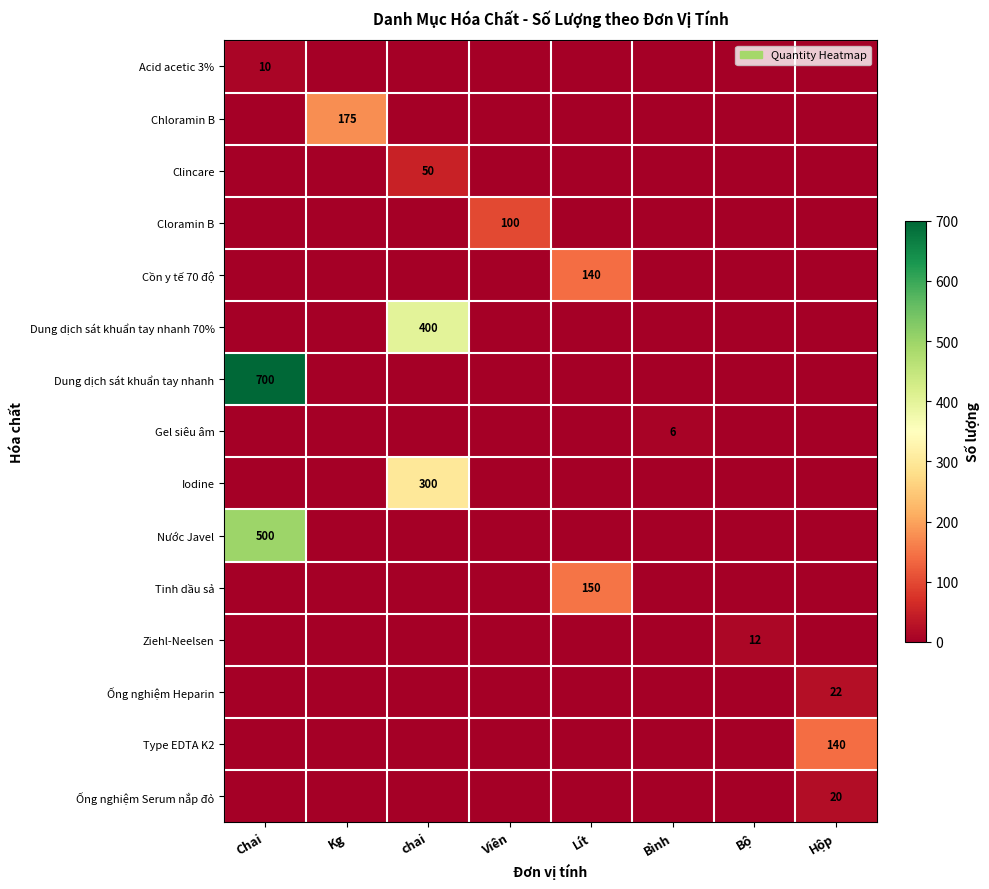

True or false: Cloramin B has a value of 100 at Viên.

True